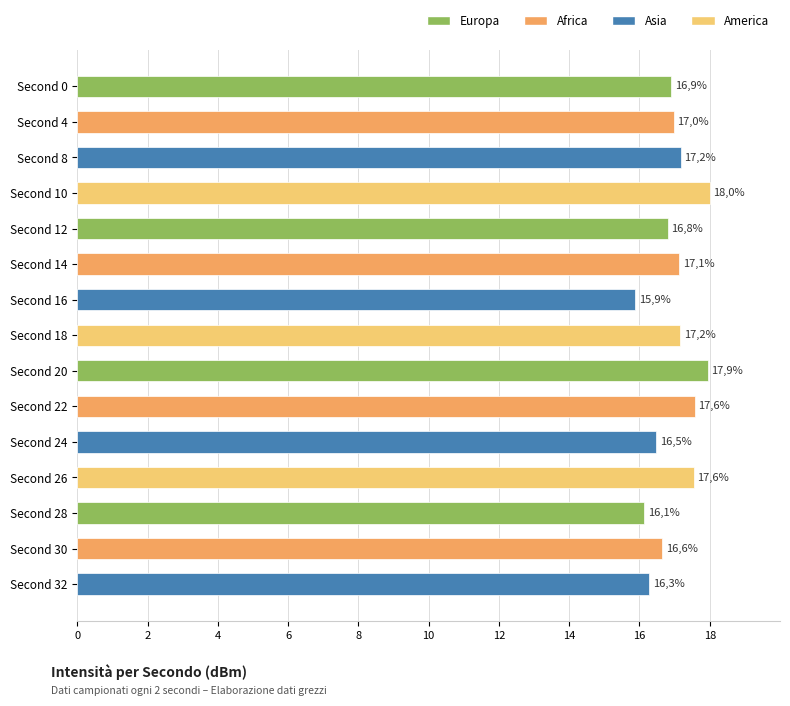

How many bars are there in total?

15